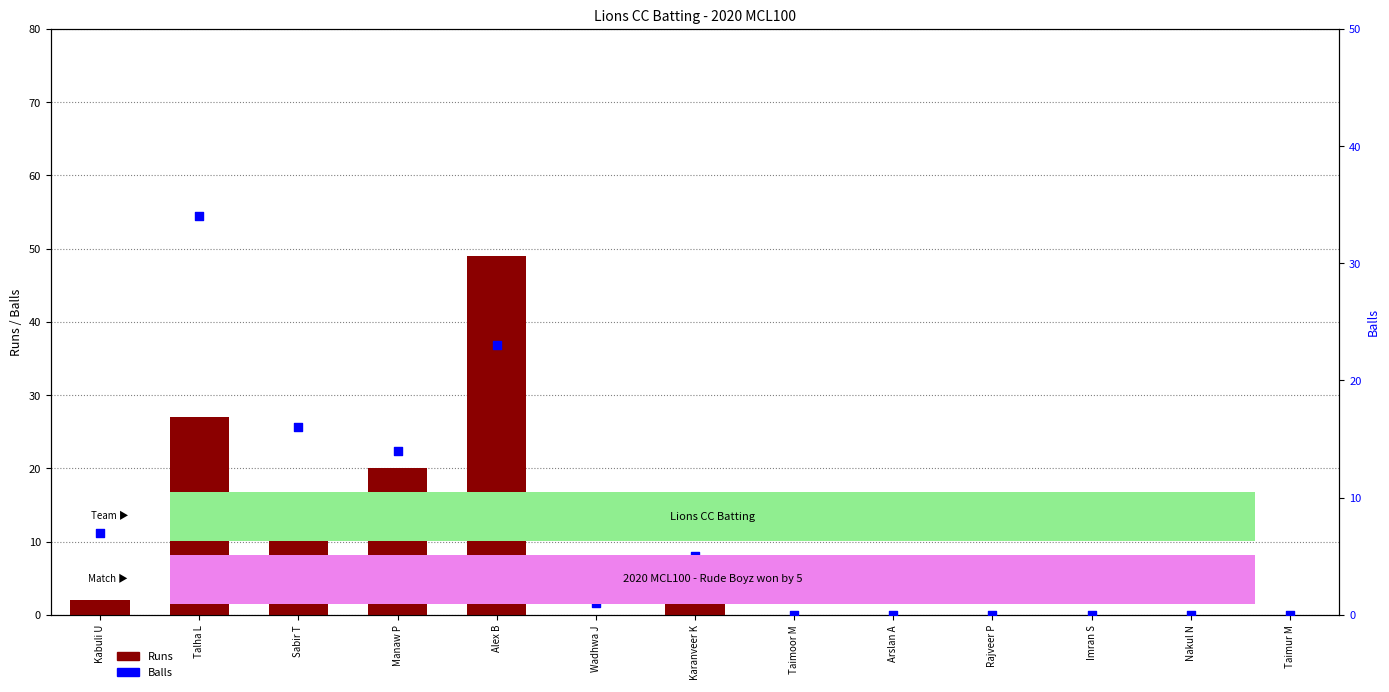

What are all the series names shown in the legend?

Runs, Balls